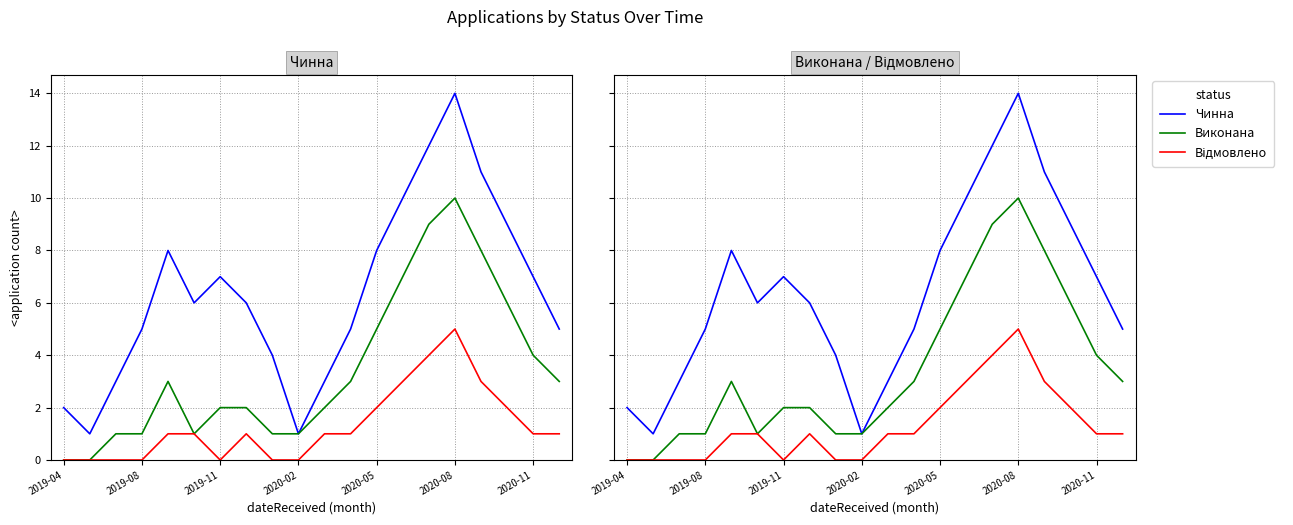

True or false: Виконана has a value of 1 at 2020-02.

True